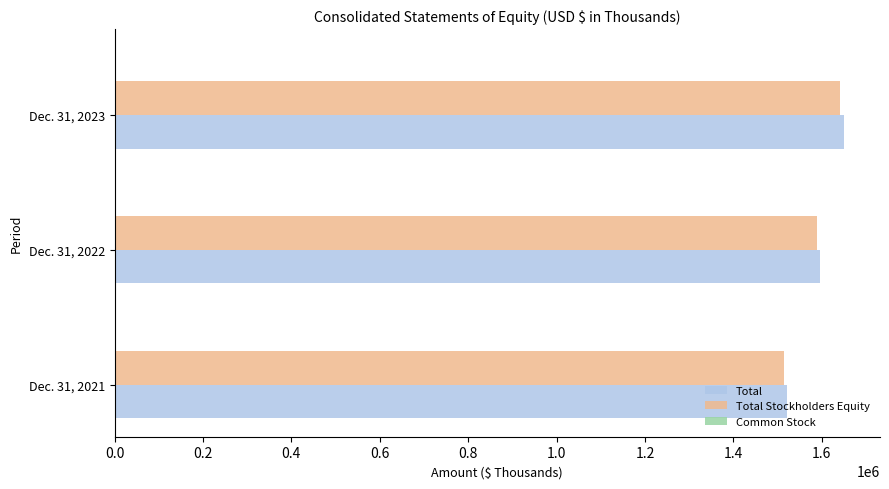

What is the sum of all Total Stockholders Equity values?

4747170